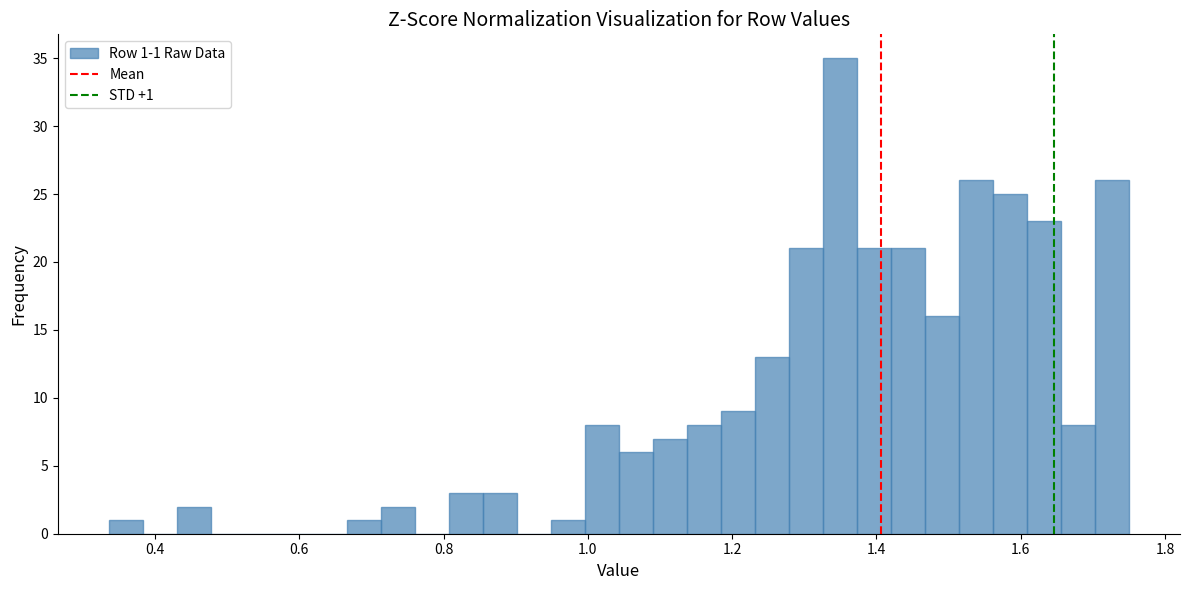

Read against the x-axis, roughly where is the centre of the tallest bar?

1.34